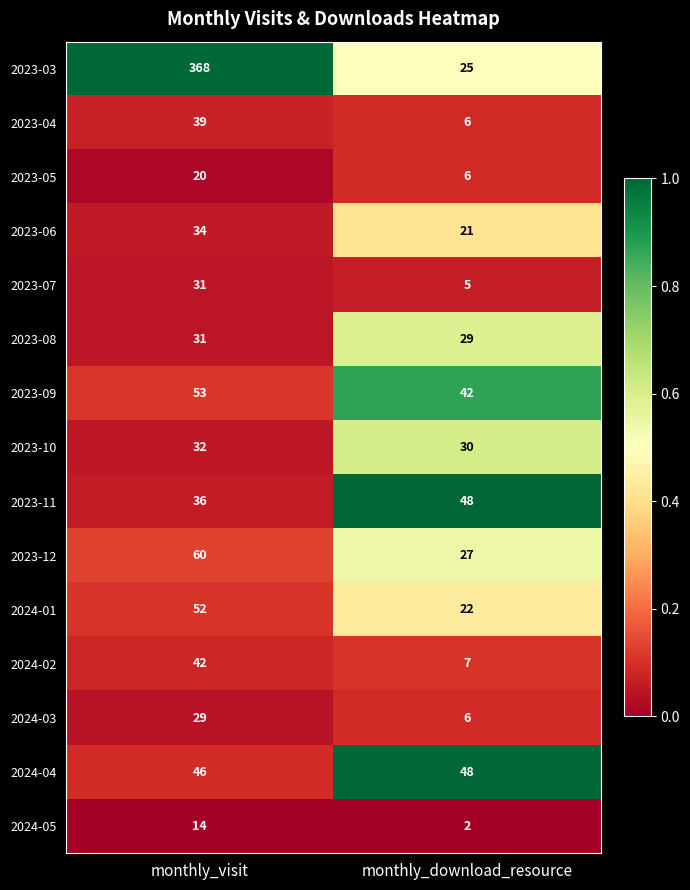

Reading left to right, what are all the values shown in this chart?

2023-03: monthly_visit=368	monthly_download_resource=25
2023-04: monthly_visit=39	monthly_download_resource=6
2023-05: monthly_visit=20	monthly_download_resource=6
2023-06: monthly_visit=34	monthly_download_resource=21
2023-07: monthly_visit=31	monthly_download_resource=5
2023-08: monthly_visit=31	monthly_download_resource=29
2023-09: monthly_visit=53	monthly_download_resource=42
2023-10: monthly_visit=32	monthly_download_resource=30
2023-11: monthly_visit=36	monthly_download_resource=48
2023-12: monthly_visit=60	monthly_download_resource=27
2024-01: monthly_visit=52	monthly_download_resource=22
2024-02: monthly_visit=42	monthly_download_resource=7
2024-03: monthly_visit=29	monthly_download_resource=6
2024-04: monthly_visit=46	monthly_download_resource=48
2024-05: monthly_visit=14	monthly_download_resource=2